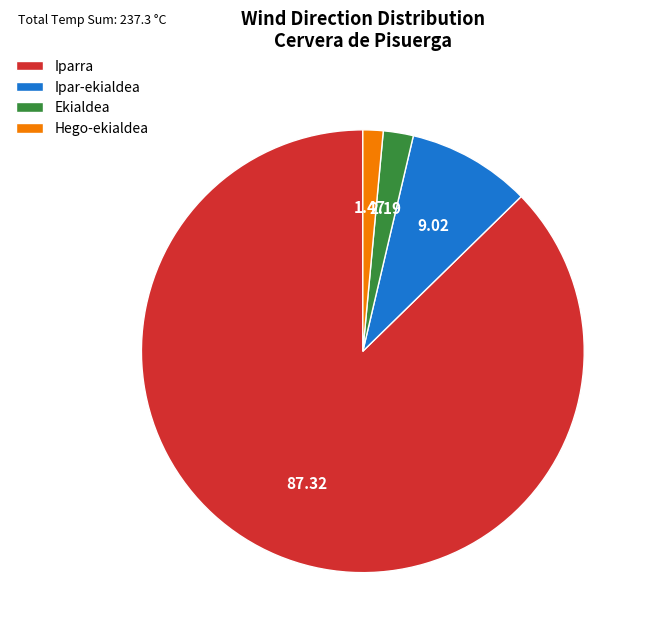

Do Ekialdea and Hego-ekialdea together represent more than half of the pie?

No